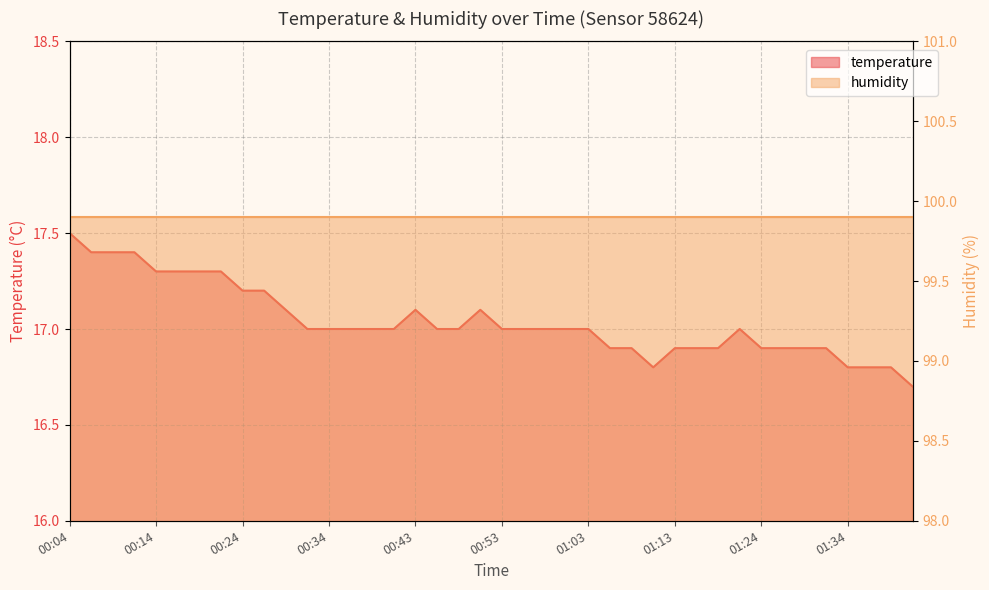

Read the value at 00:21.

17.3